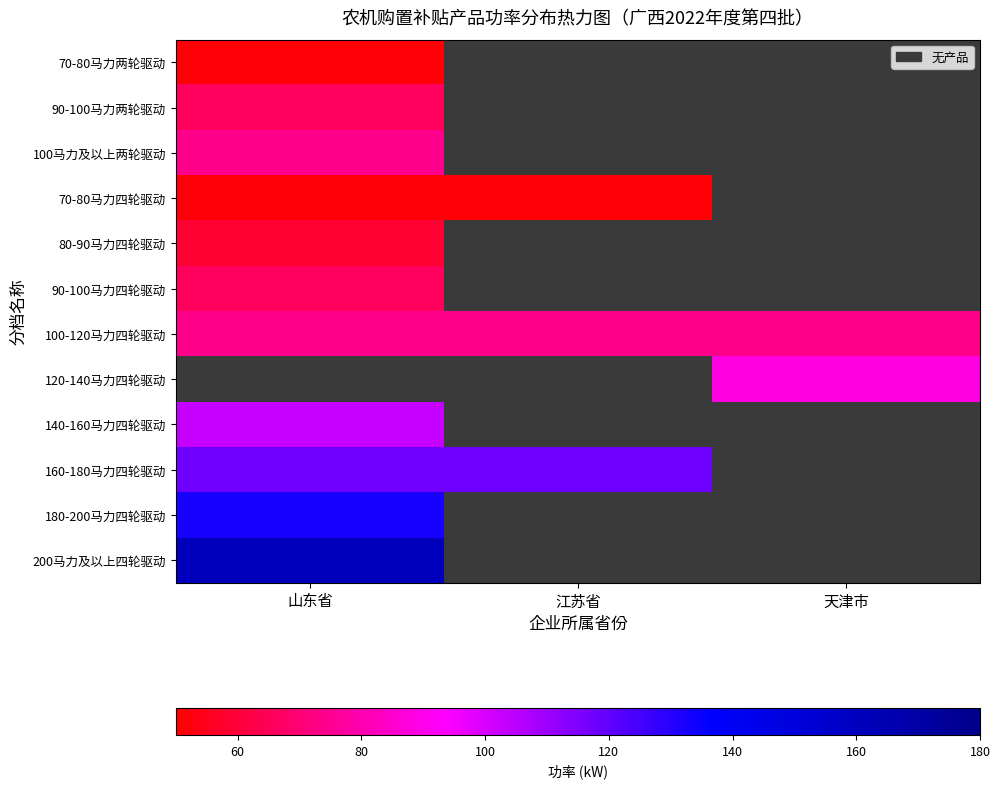

Which series has the widest spread of values?

100-120马力四轮驱动